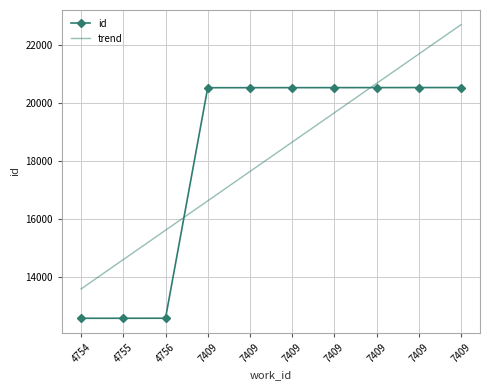

Which has a higher value, 4755 or 7409?

7409